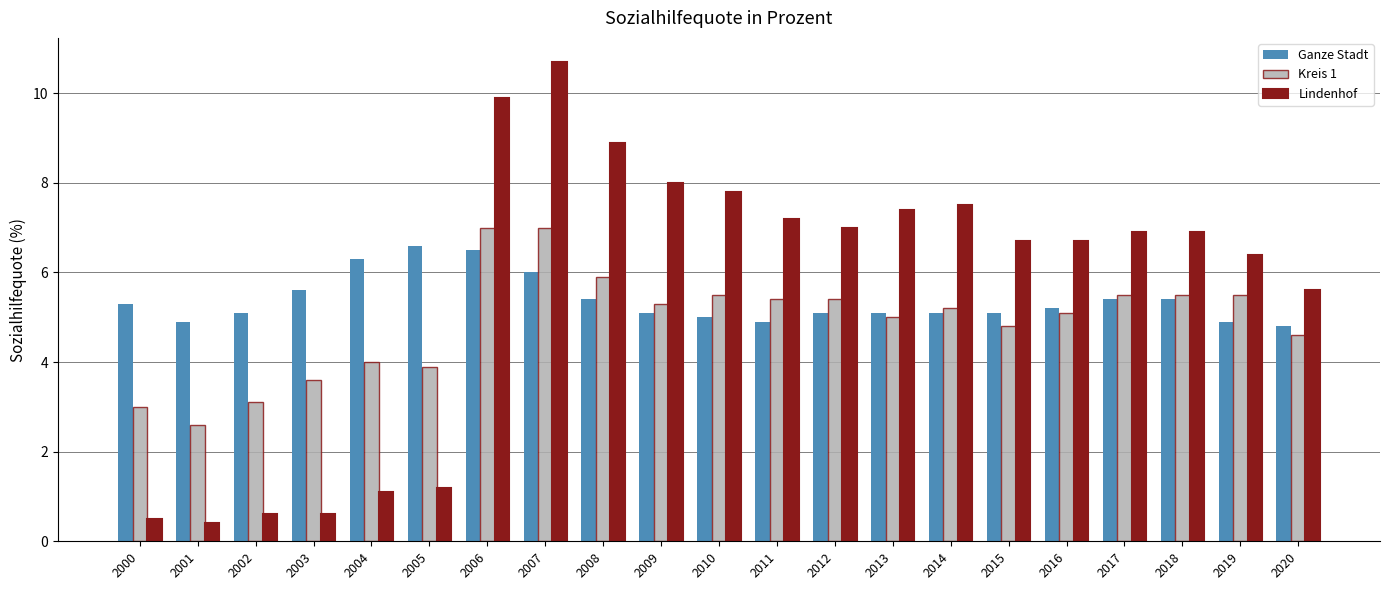

What is the maximum value for Kreis 1?

7.0